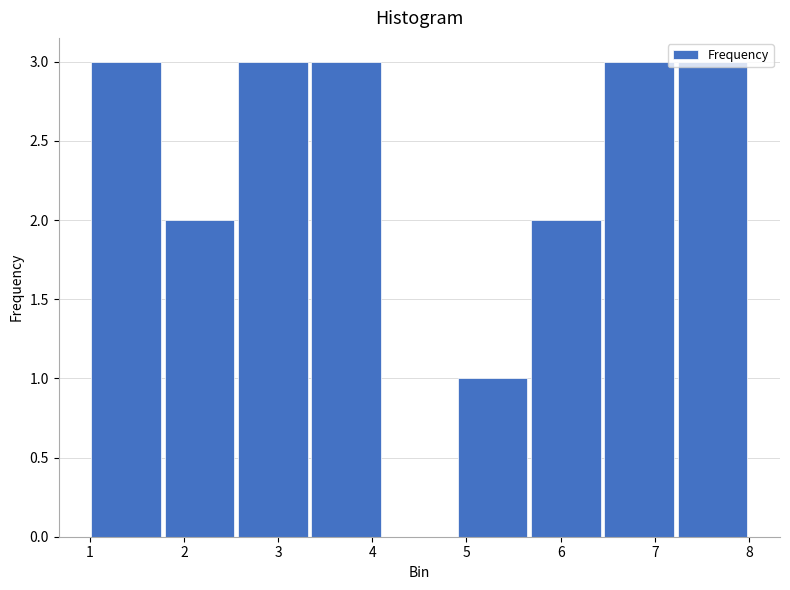

Reading left to right, list every bar in this chart as the range it spans on the x-axis followed by its height. Neither the bar edges nor the heights are printed on the chart, so give them approximately, as read against the axes.

1.0 to 1.8: 3
1.8 to 2.6: 2
2.6 to 3.3: 3
3.3 to 4.1: 3
4.1 to 4.9: 0
4.9 to 5.7: 1
5.7 to 6.4: 2
6.4 to 7.2: 3
7.2 to 8.0: 3